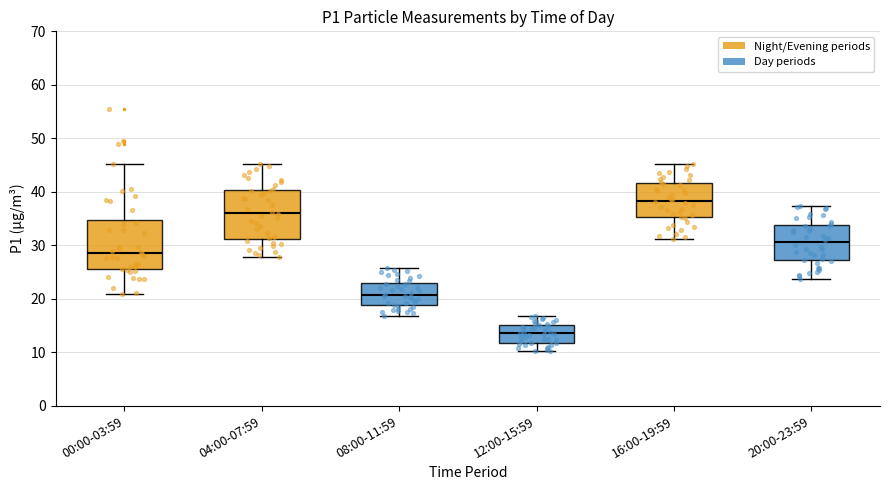

Reading left to right, transcribe this box plot: for each box, give where its median line is, the range the box spans, and where its two whiskers end, as read against the y-axis. The values are not printed on the chart, so give them approximately, as read against the axis.

00:00-03:59: median 29, box 26 to 35, whiskers 21 to 45
04:00-07:59: median 36, box 31 to 40, whiskers 28 to 45
08:00-11:59: median 21, box 19 to 23, whiskers 17 to 26
12:00-15:59: median 14, box 12 to 15, whiskers 10 to 17
16:00-19:59: median 38, box 35 to 42, whiskers 31 to 45
20:00-23:59: median 31, box 27 to 34, whiskers 24 to 37